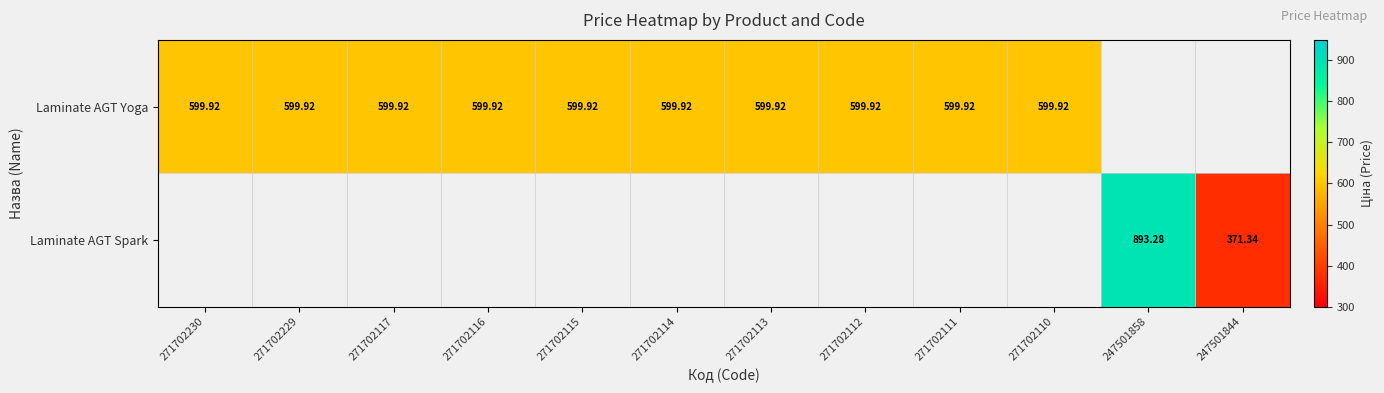

At how many categories does at least one series exceed 414?

11